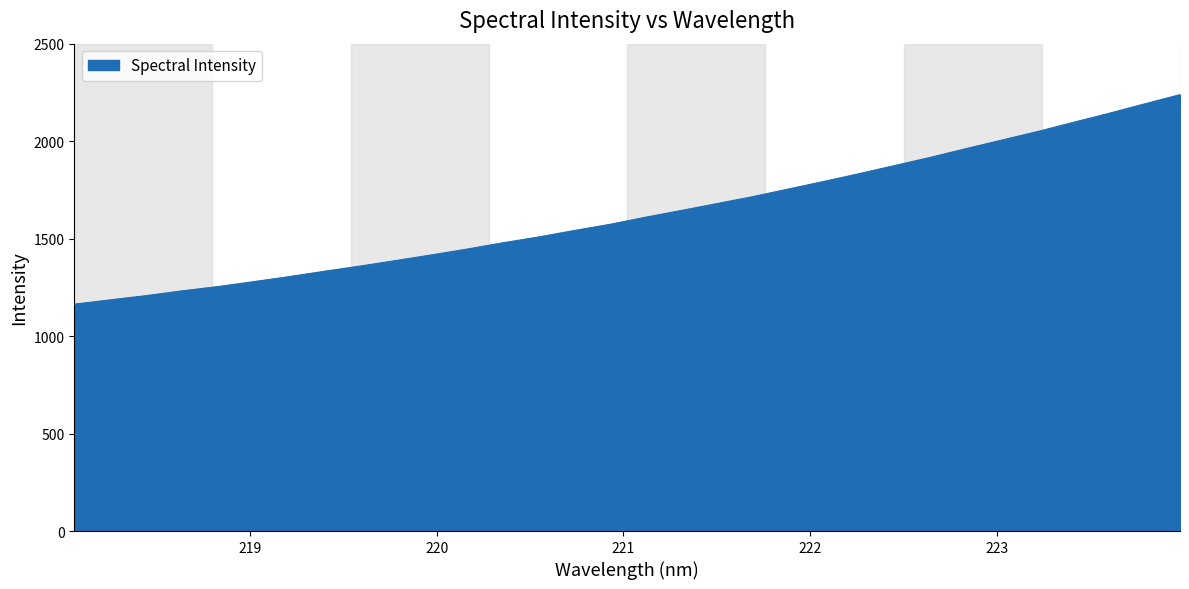

What is the minimum value shown in the chart?

1163.7